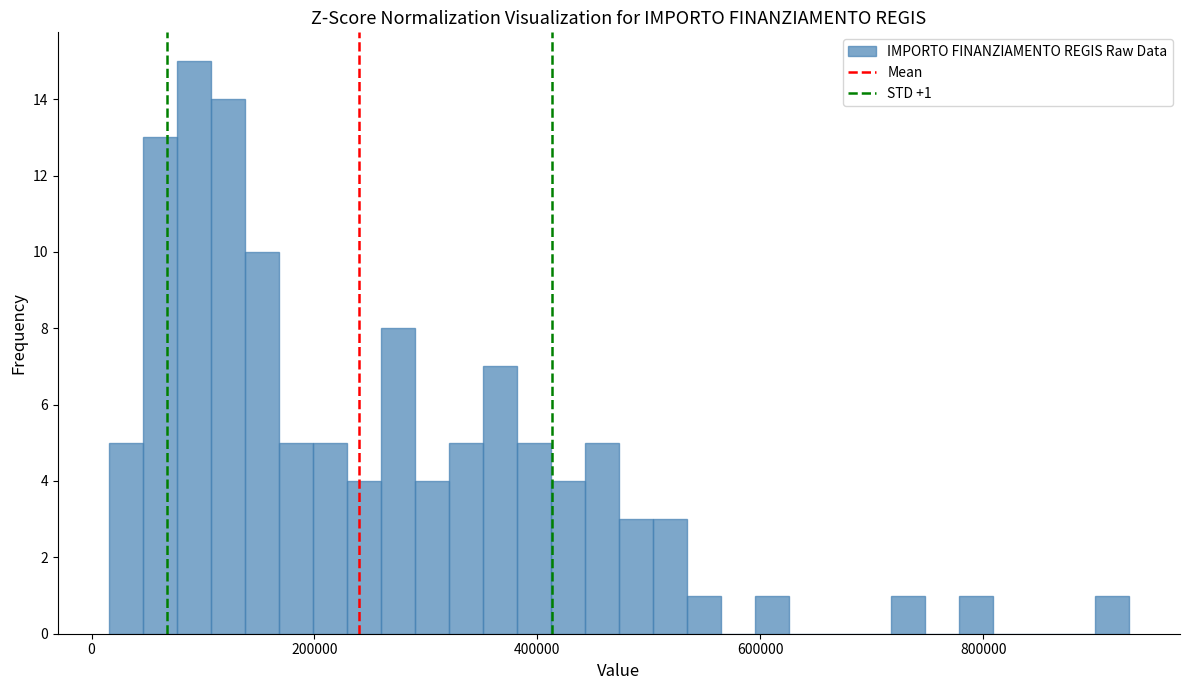

Around what value on the x-axis is the tallest bar? Give the approximate position of its centre, as read against the axis.

100000